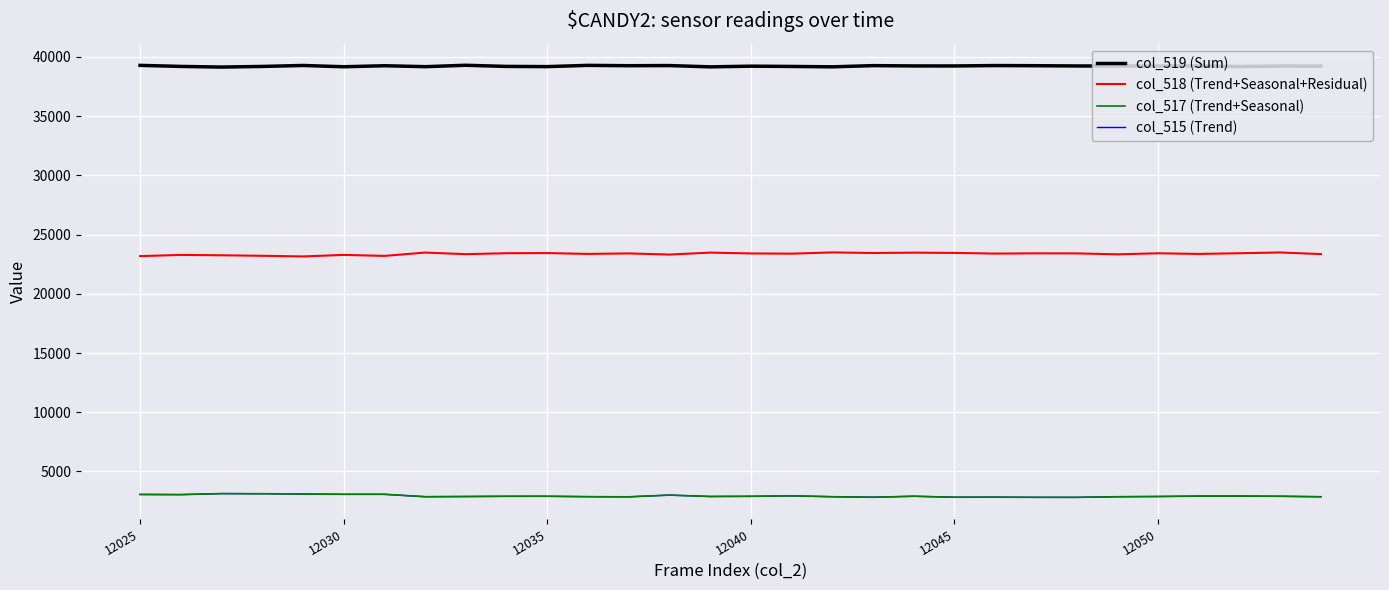

What is the maximum value for col_518 (Trend+Seasonal+Residual)?

23498